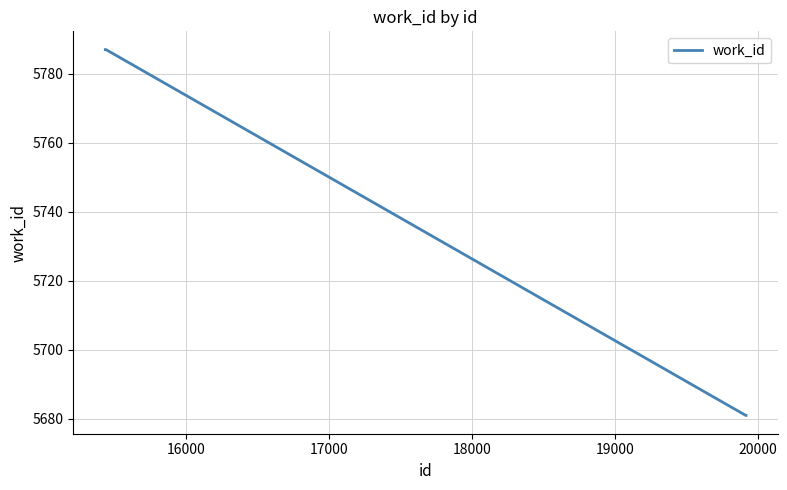

What is the sum of all values?

22936